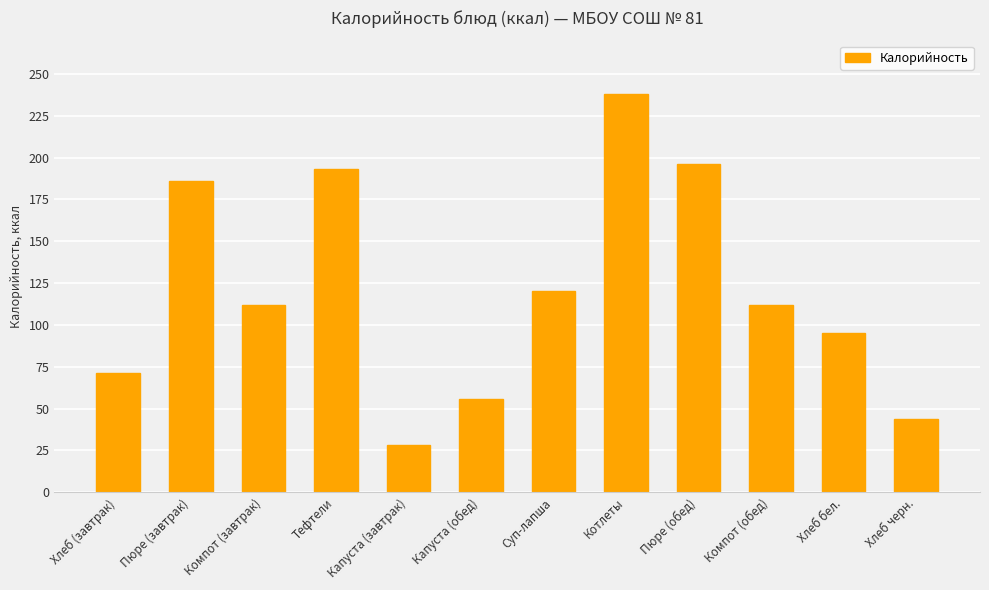

Are the bars grouped side by side (vs. stacked)?

No